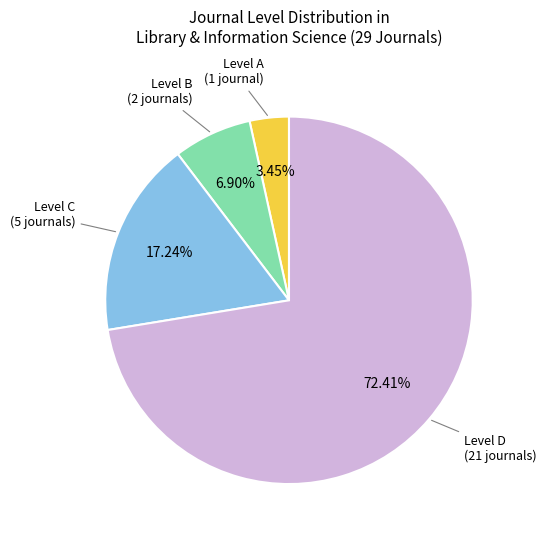

To the nearest percent, what is the difference between the largest and smallest slice percentages?

69%